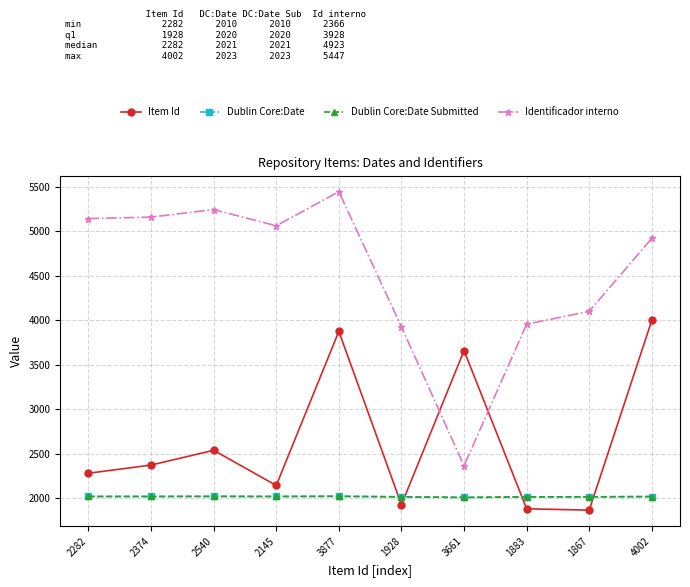

What is the smallest value displayed?

1867